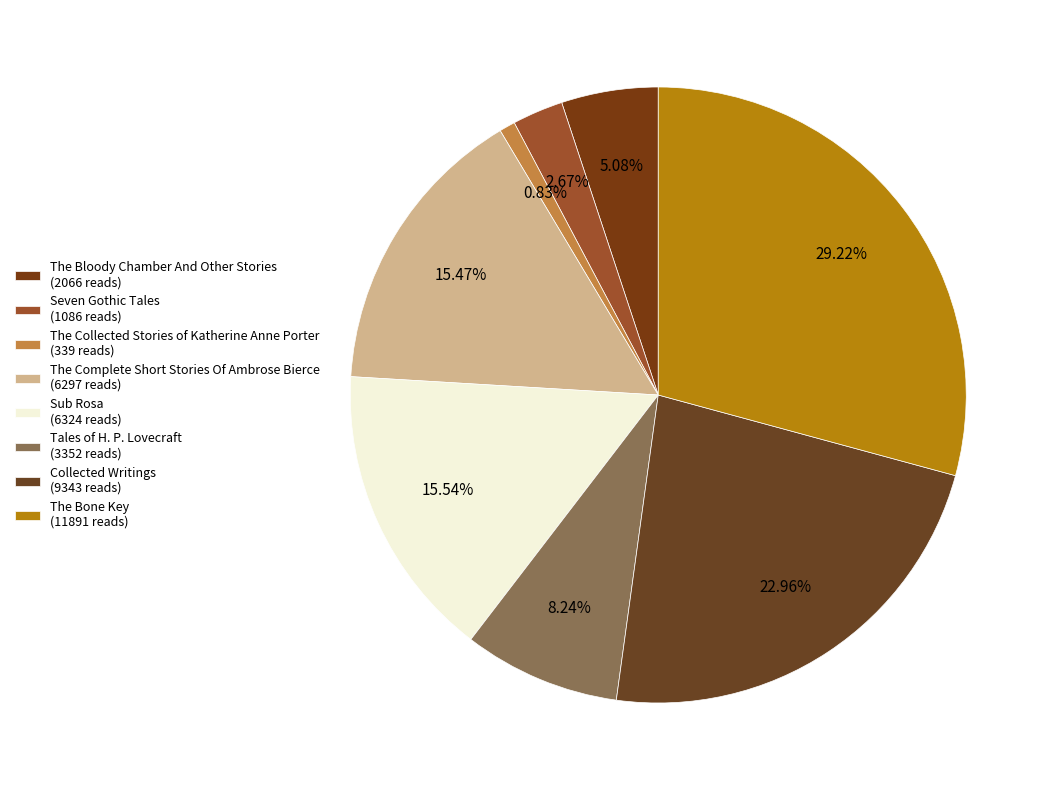

To the nearest percent, what is the average slice percentage?

12%